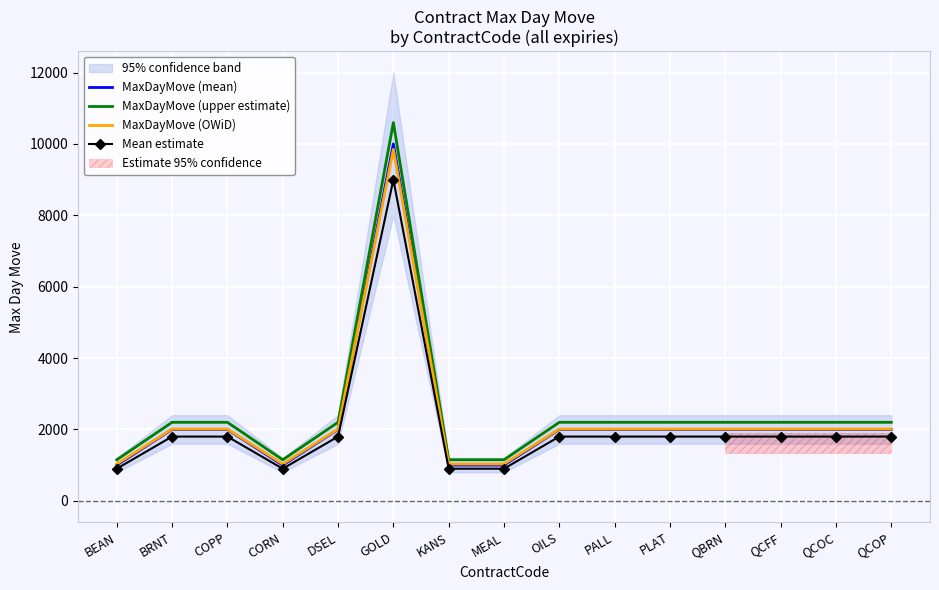

True or false: MaxDayMove (upper estimate) and MaxDayMove (OWiD) cross at least once.

False